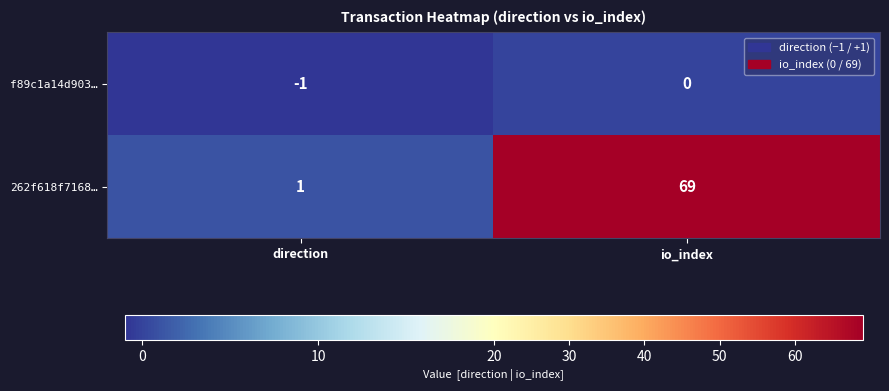

Where is f89c1a14d903… nearest to the value 0?

io_index